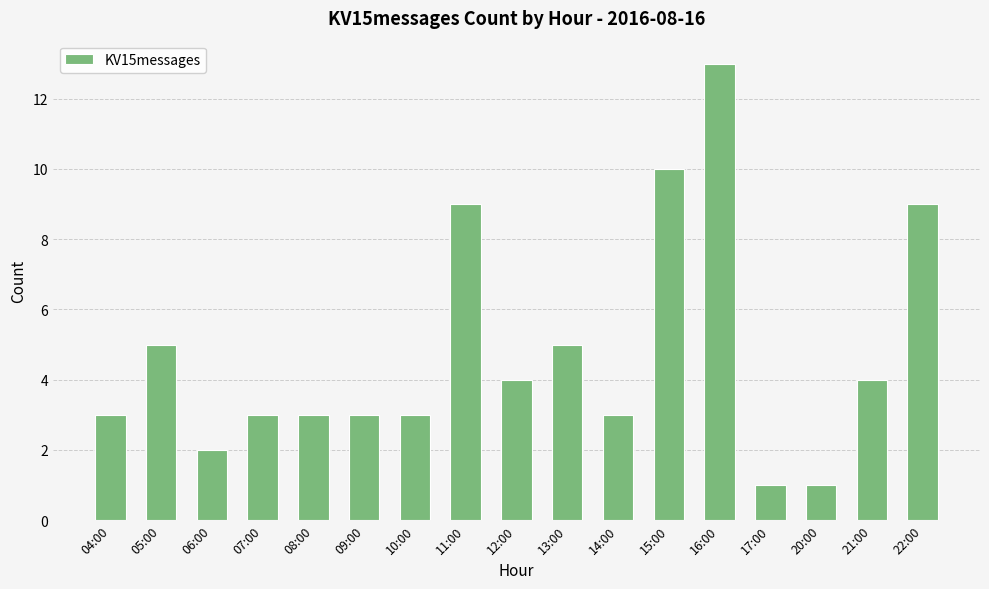

Does the chart contain any negative values?

No